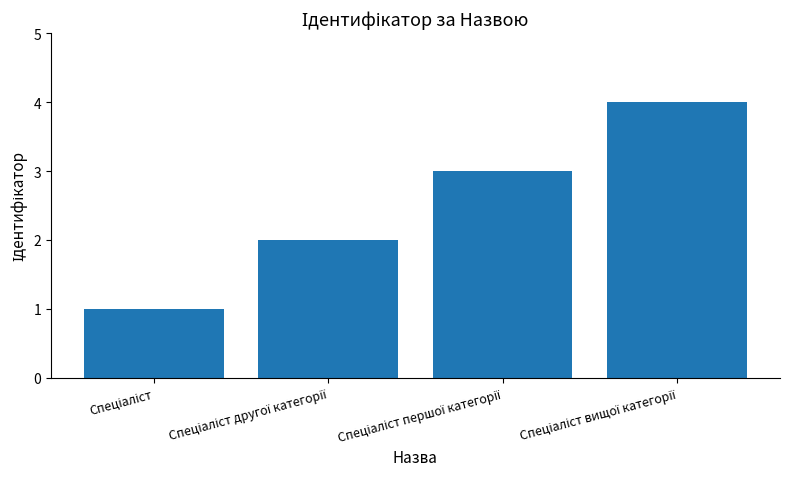

What is the sum of all values?

10